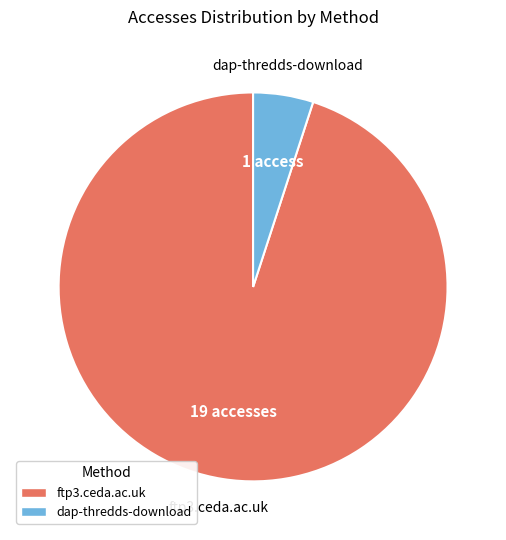

Combined, do dap-thredds-download and ftp3.ceda.ac.uk account for over 50%?

Yes